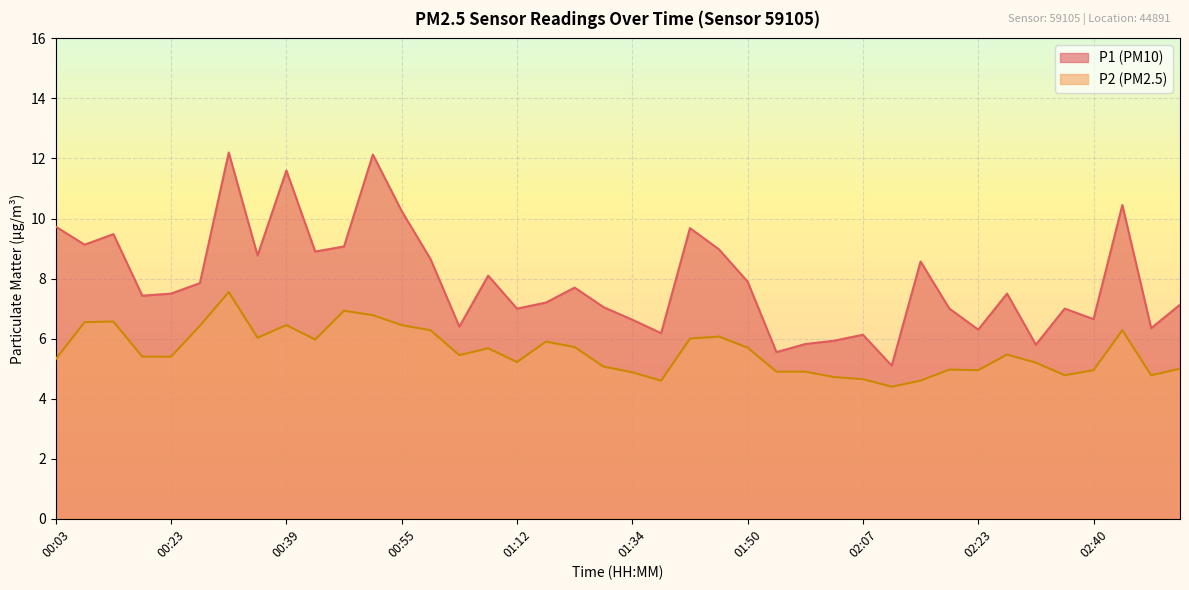

Which category has the lowest value in the P1 series?

02:11